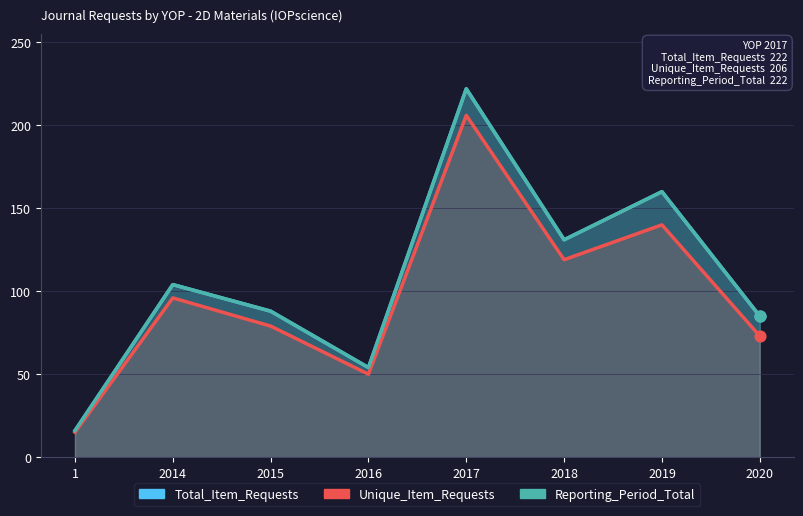

Is the value of Reporting_Period_Total at 2014 greater than the value of Total_Item_Requests at 1?

Yes